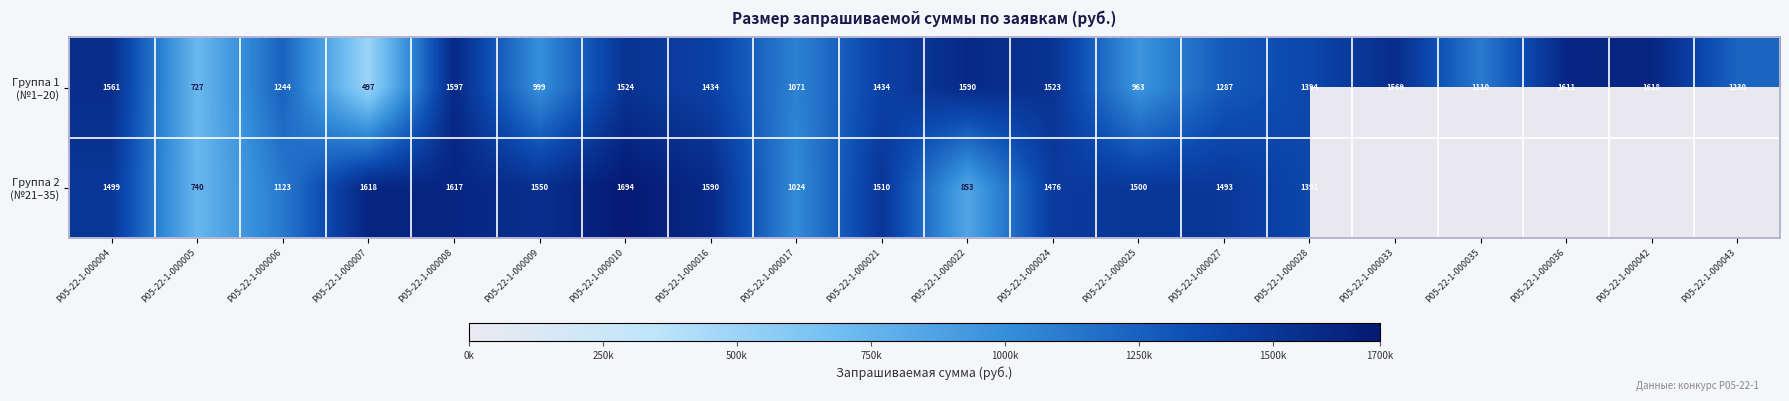

What is the lowest value of the Группа 1 (№1–20) series?

497000